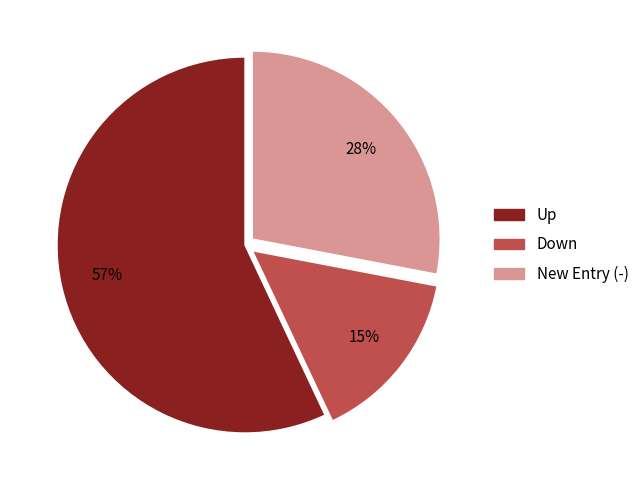

Is there a majority slice in this chart?

Yes